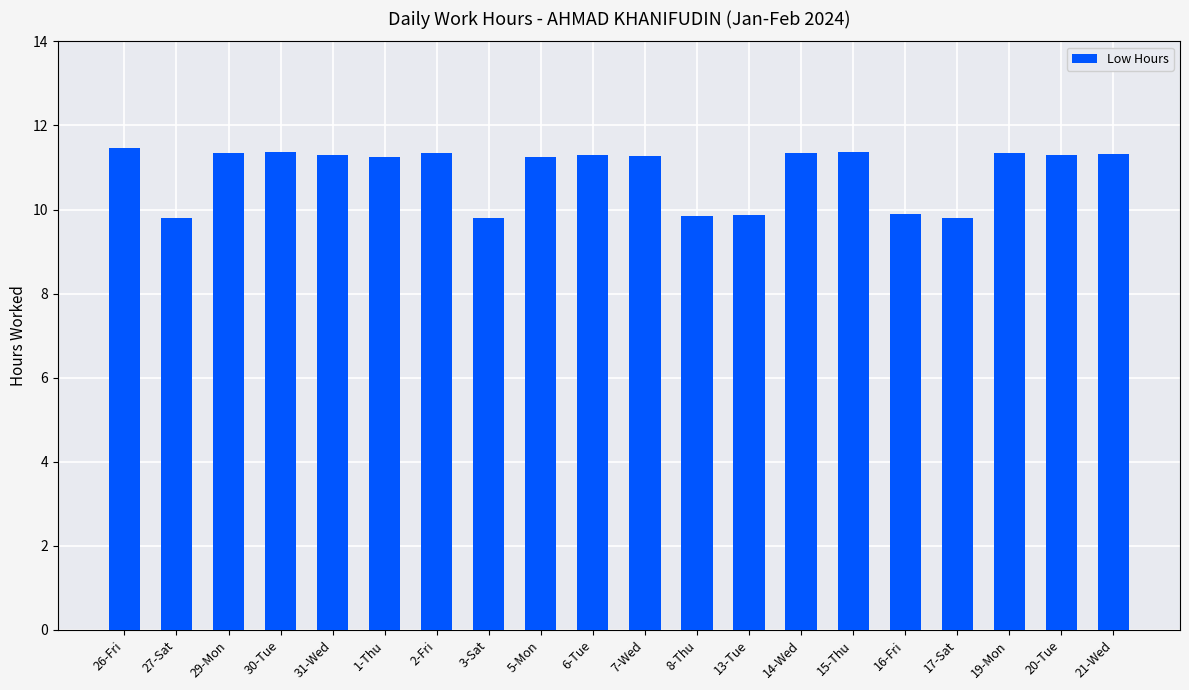

What is the greatest value displayed?

11.5